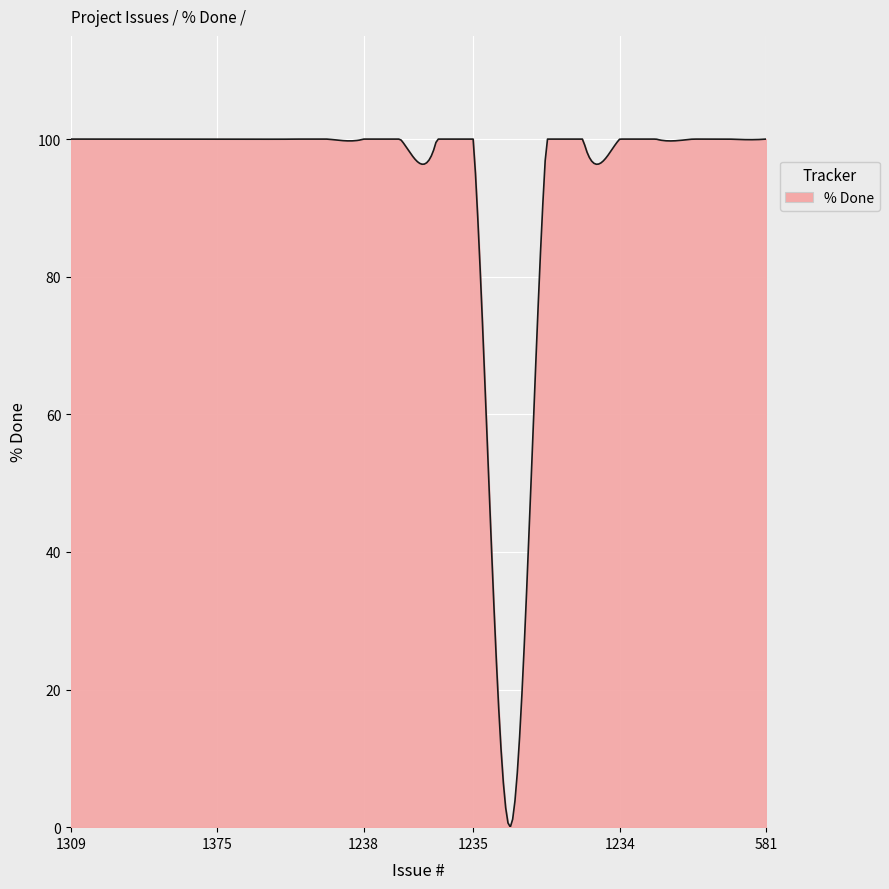

What is the sum of all values?

28137.5